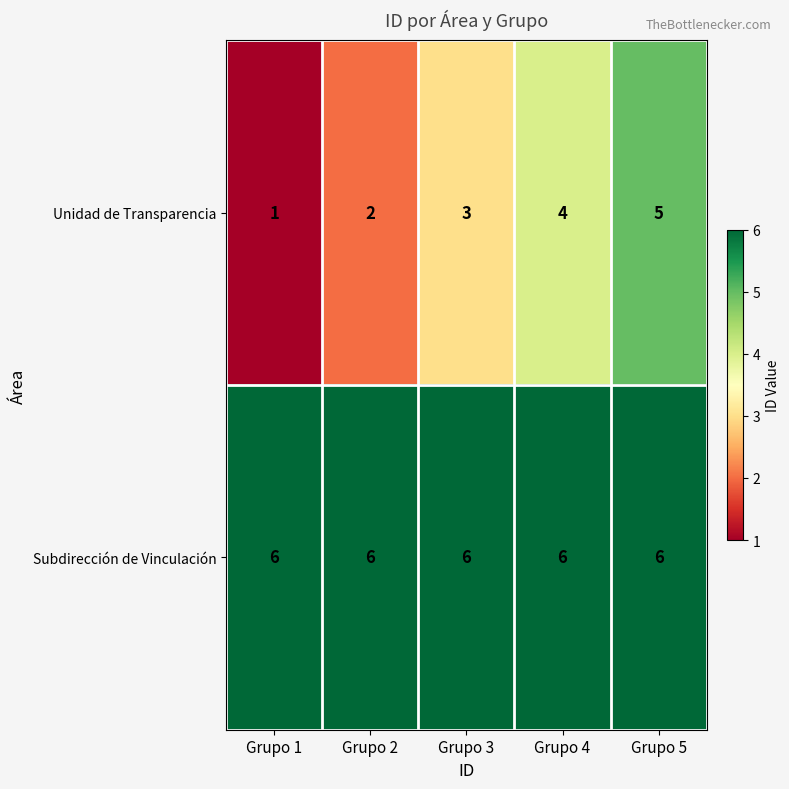

What is the maximum value for Unidad de Transparencia?

5